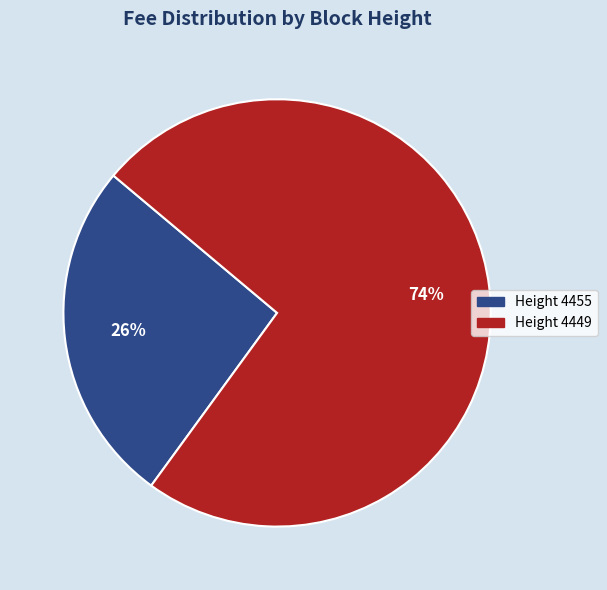

To the nearest percent, what is the average slice percentage?

50%